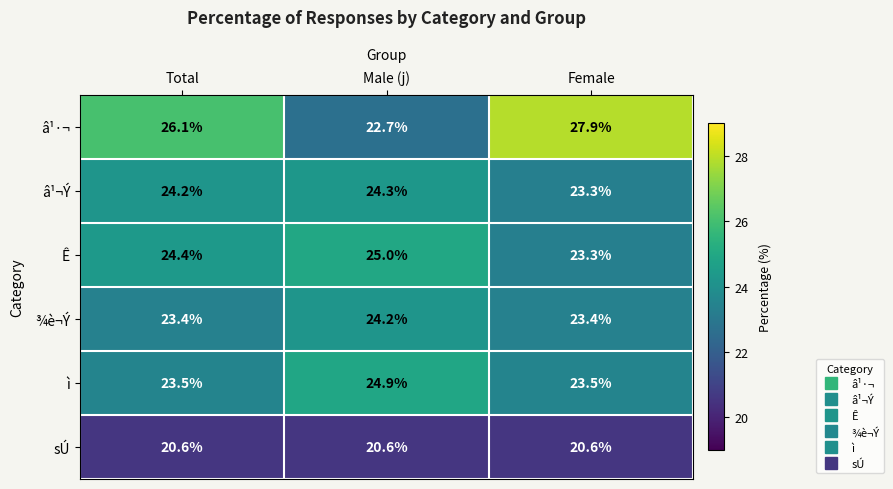

Reading left to right, what are all the values shown in this chart?

â¹·¬: 26.1	22.7	27.9
â¹¬Ý: 24.2	24.3	23.3
Ê: 24.4	25.0	23.3
¾è¬Ý: 23.4	24.2	23.4
ì: 23.5	24.9	23.5
sÚ: 20.6	20.6	20.6